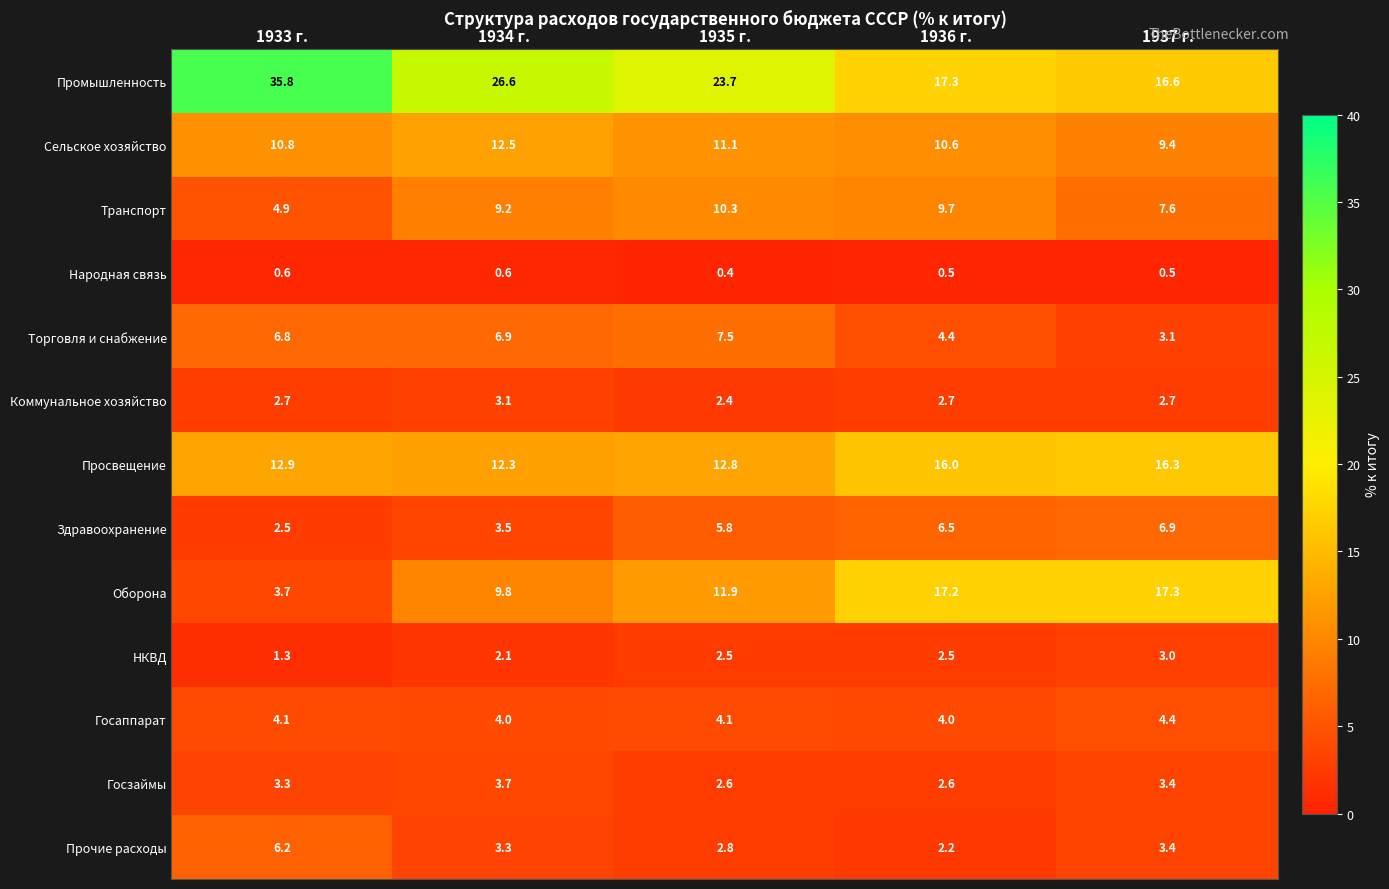

Which category has the highest value in the Транспорт series?

1935 г.